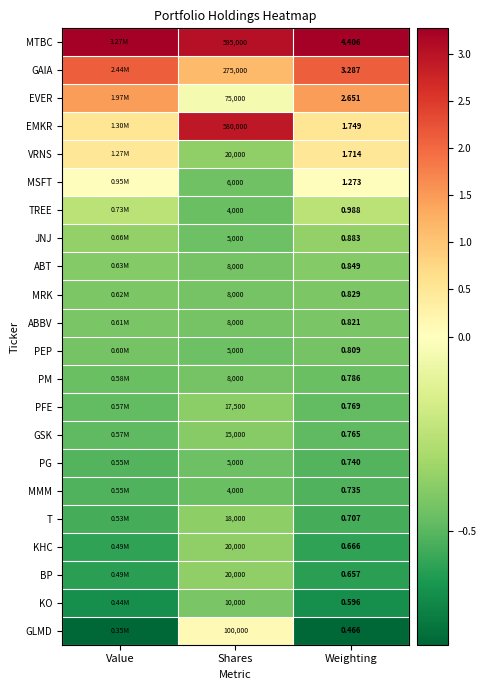

Is the value of PG at Weighting greater than the value of GLMD at Weighting?

Yes